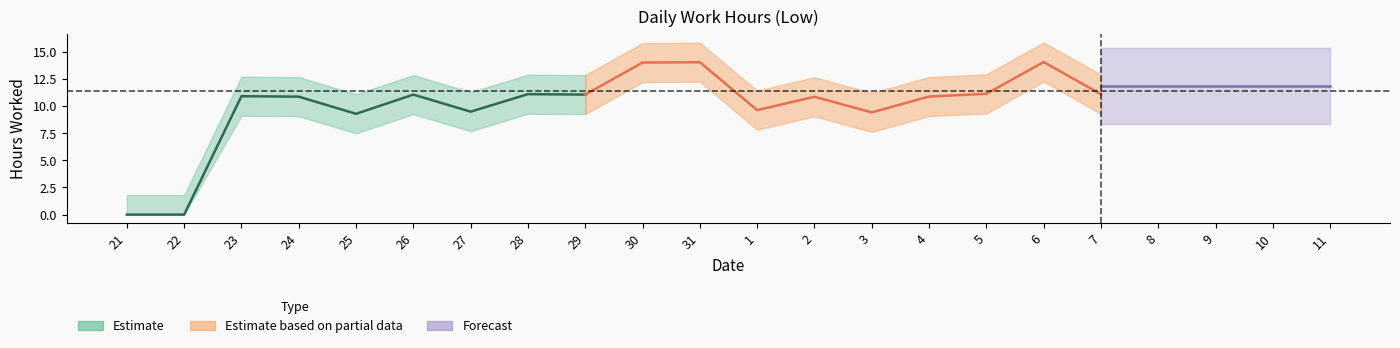

How many values exceed 11?

11